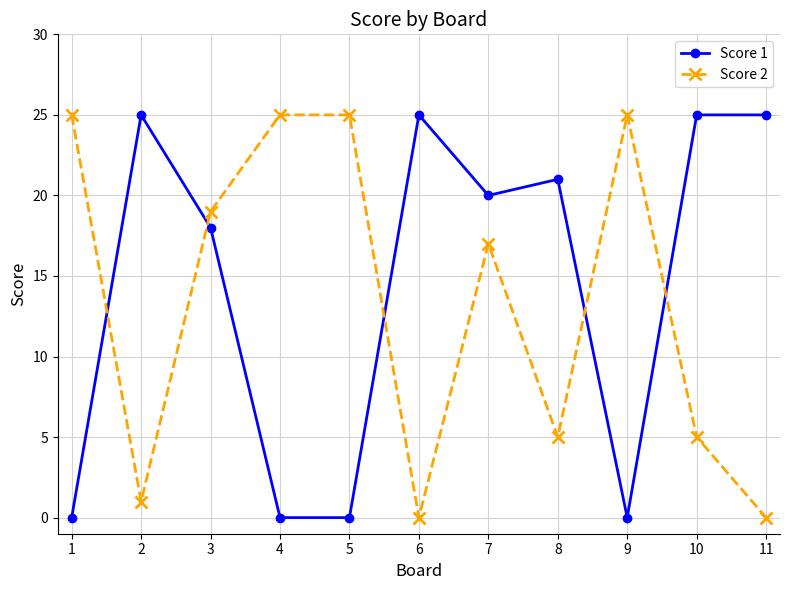

Is the value of Score 2 at 2 greater than the value of Score 1 at 3?

No